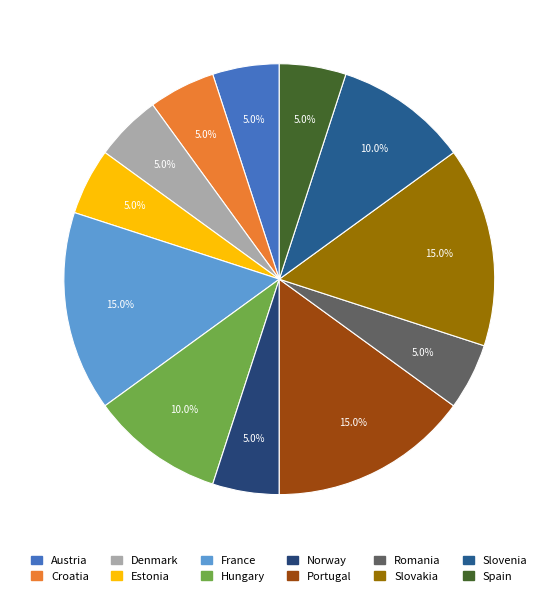

Count the number of slices in the pie.

12